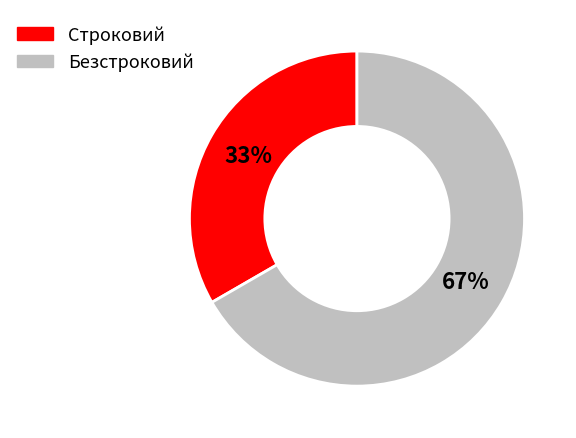

To the nearest percent, what is the combined percentage of Безстроковий and Строковий?

100%